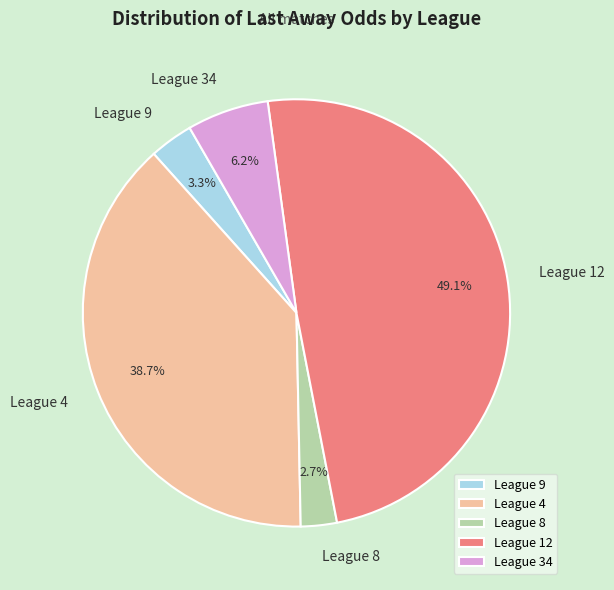

How many segments does this pie chart have?

5